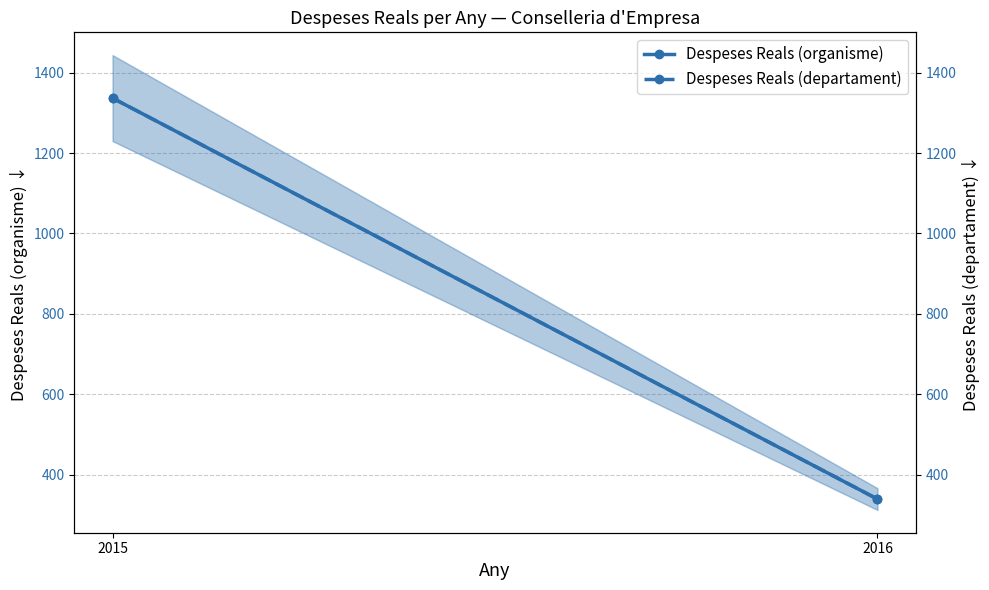

Is this an area chart (filled region under the line)?

No